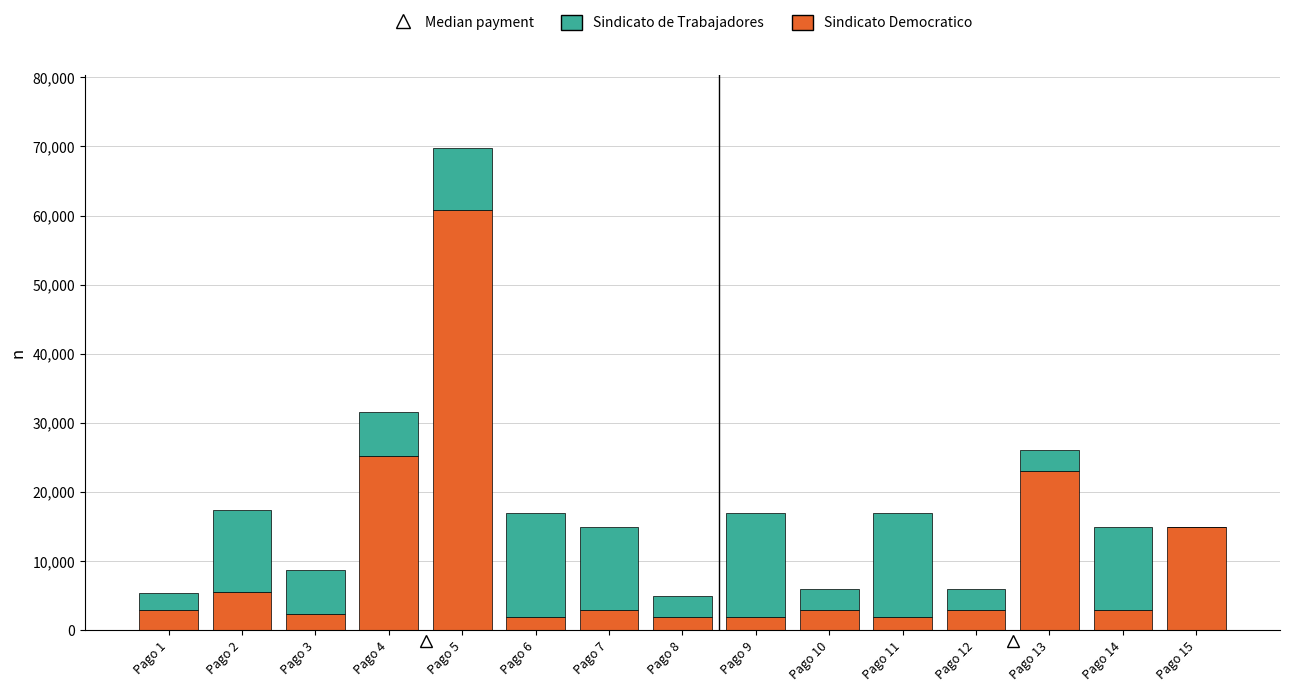

At which label is Sindicato Democratico closest to 31415?

Pago 4